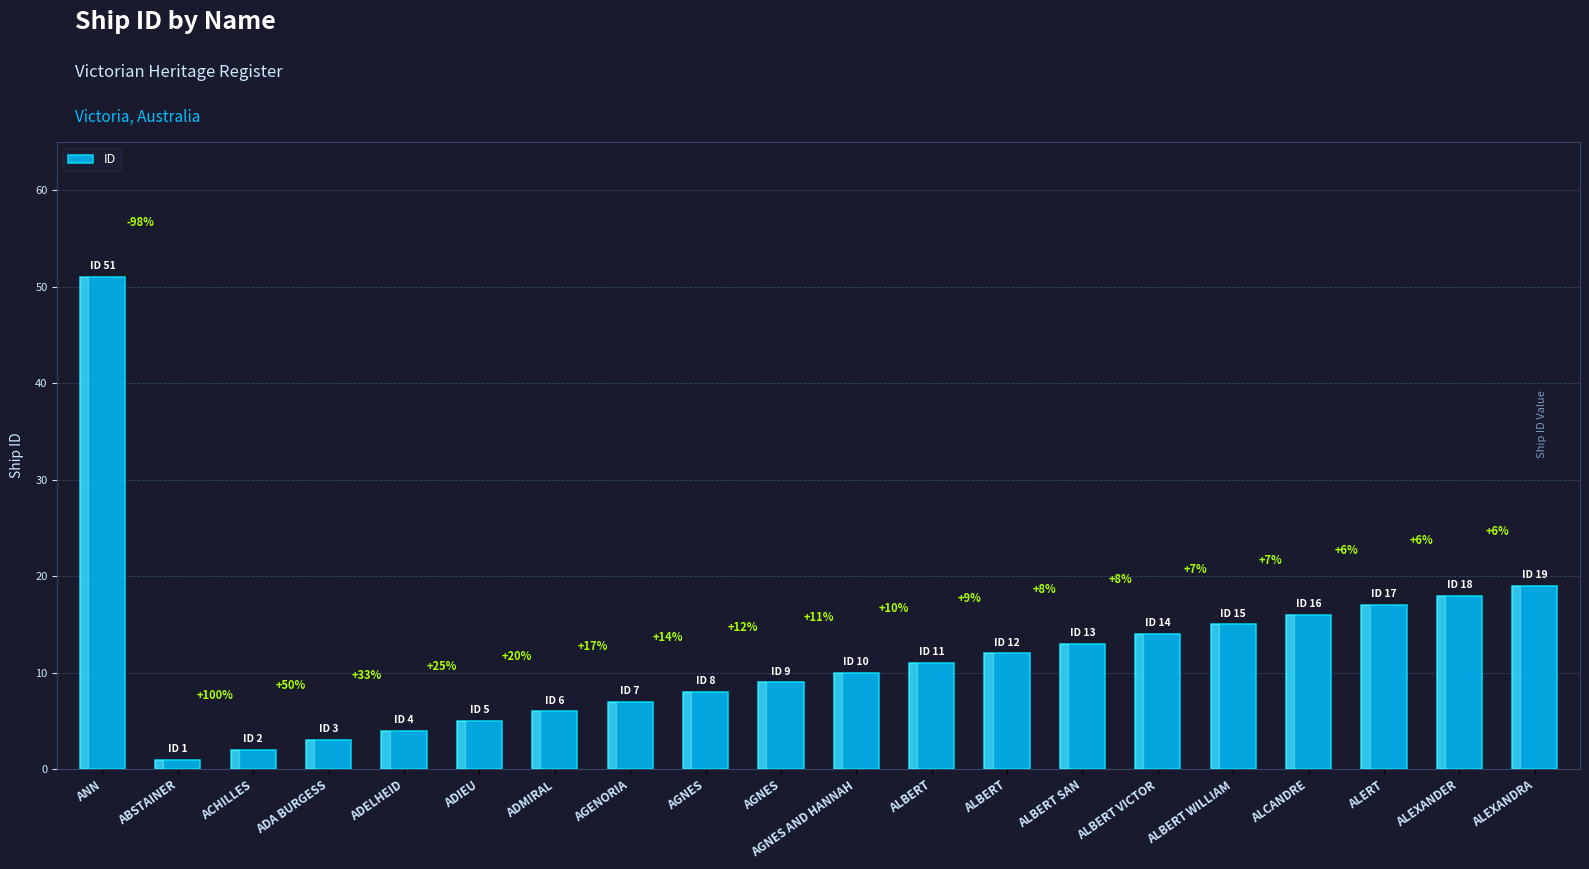

Between ALBERT and ALCANDRE, which is larger?

ALCANDRE